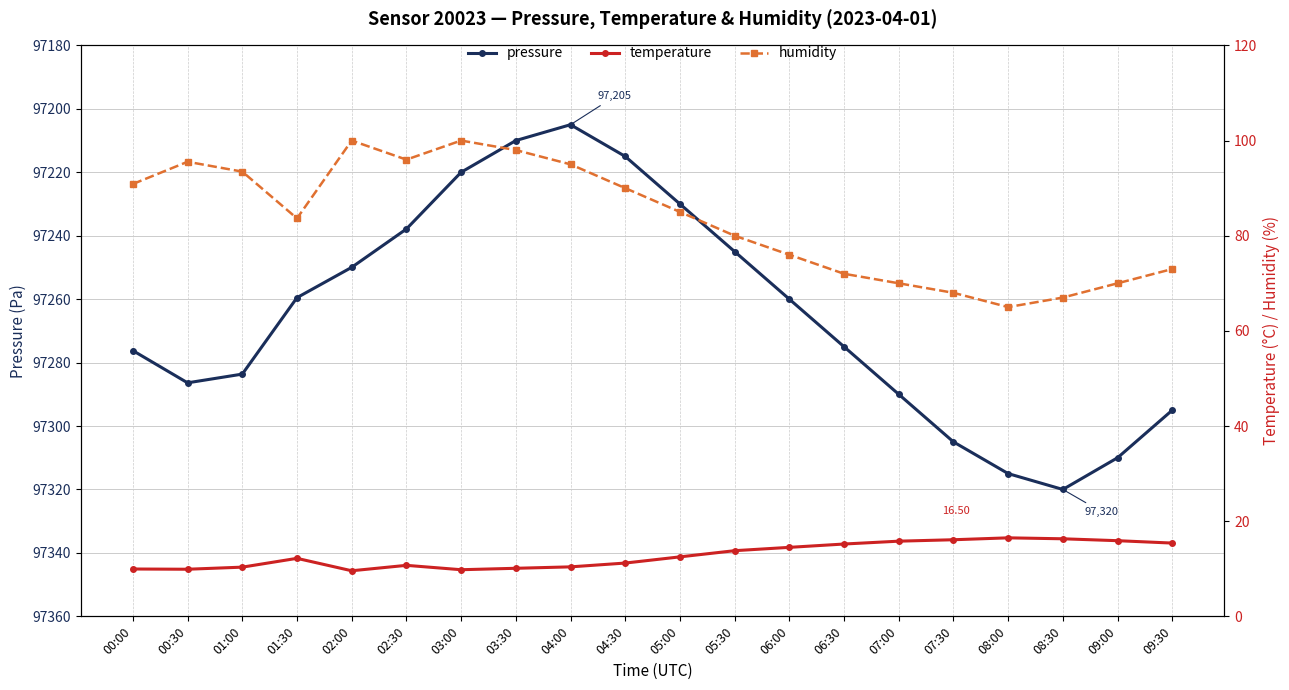

Does the chart have visible grid lines?

Yes